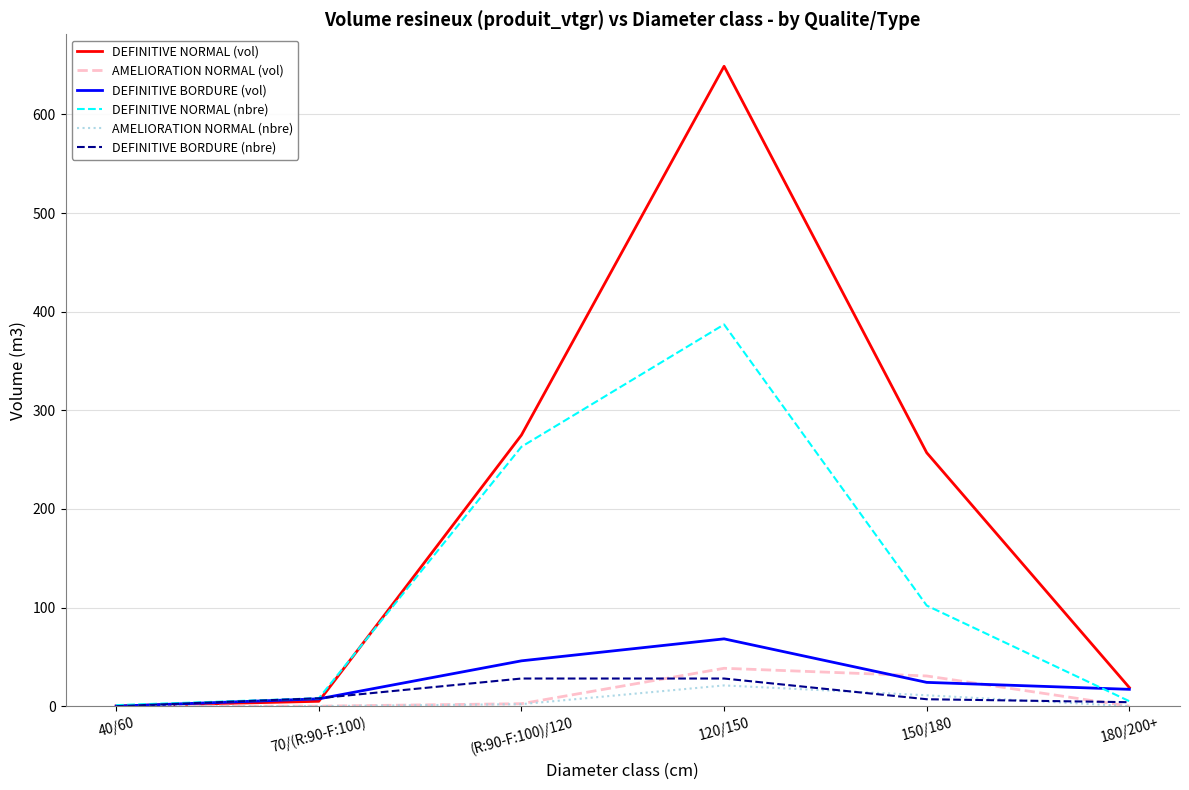

True or false: DEFINITIVE BORDURE (vol) has a value of 68.2 at 120/150.

True